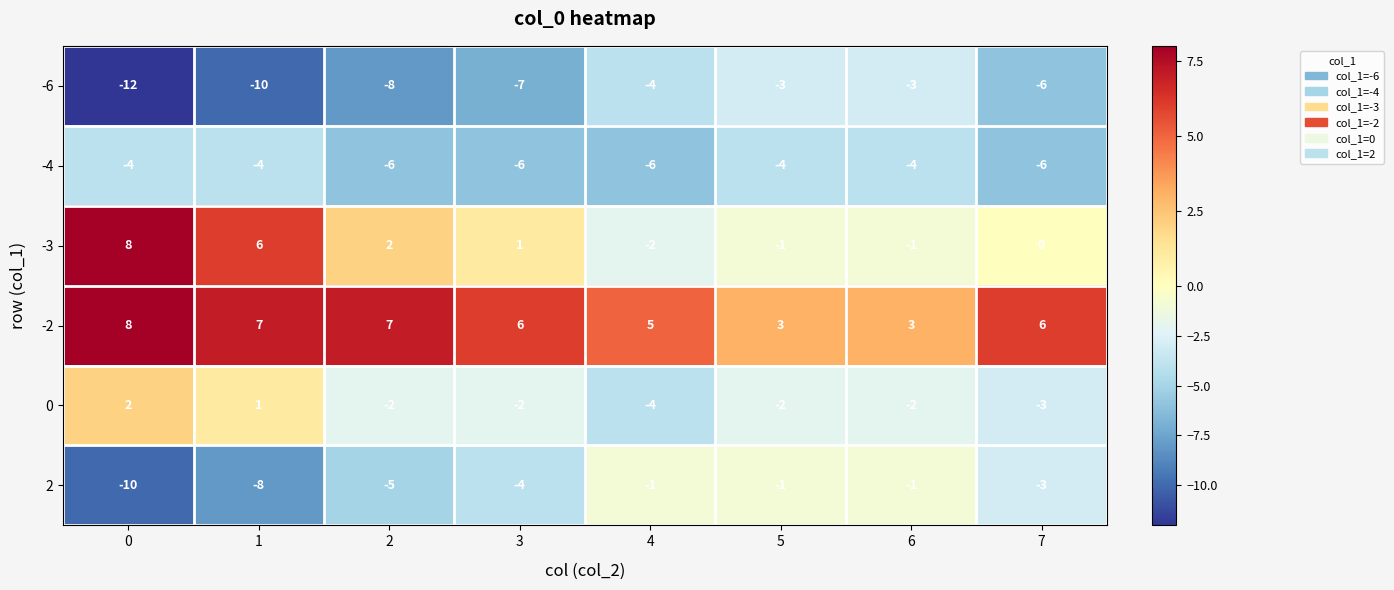

Read the -6 value at 2.

-8